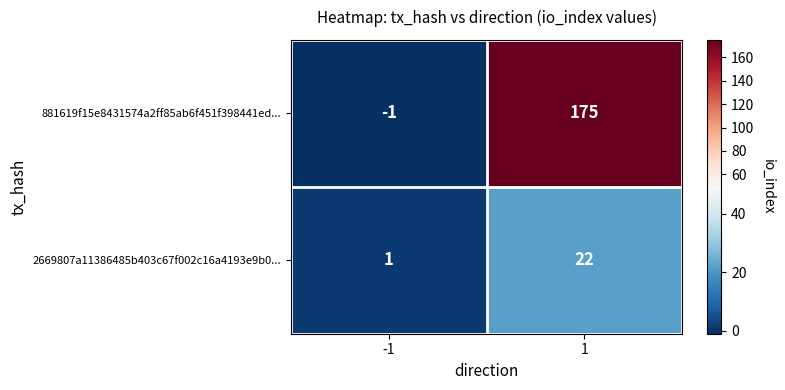

Between -1 and 1, which series saw the biggest shift?

881619f15e8431574a2ff85ab6f451f398441ed...